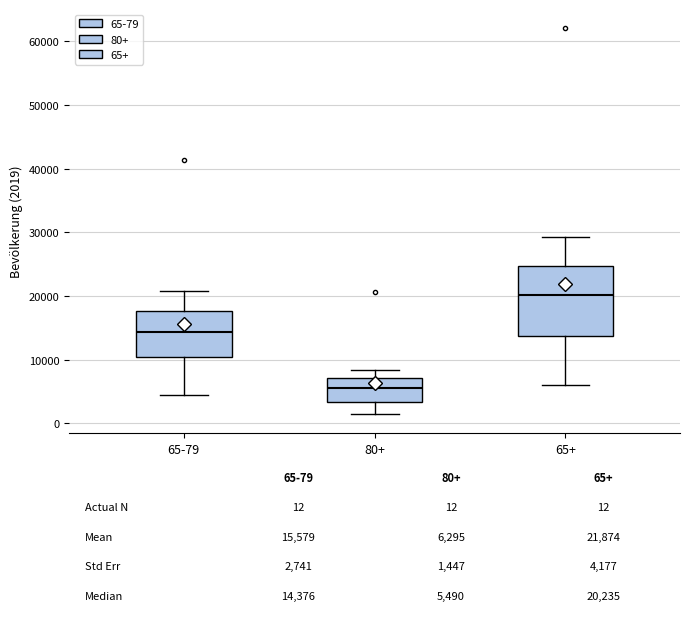

Which box is the tallest, from its lower edge to its upper edge?

65+